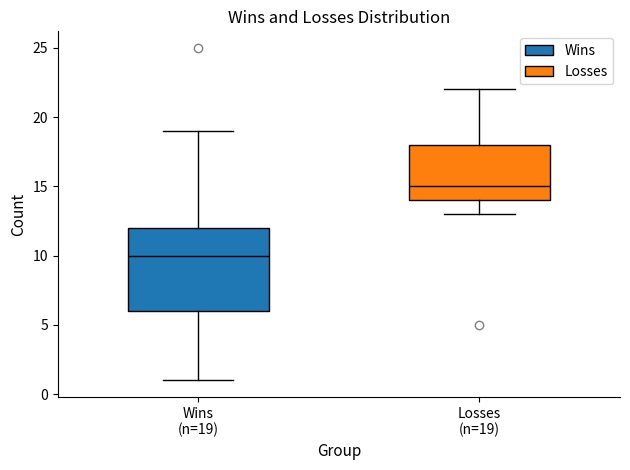

Where does the lower whisker of the box for Losses (n=19) end on the y-axis? The values are not printed on the chart, so give them approximately, as read against the axis.

13